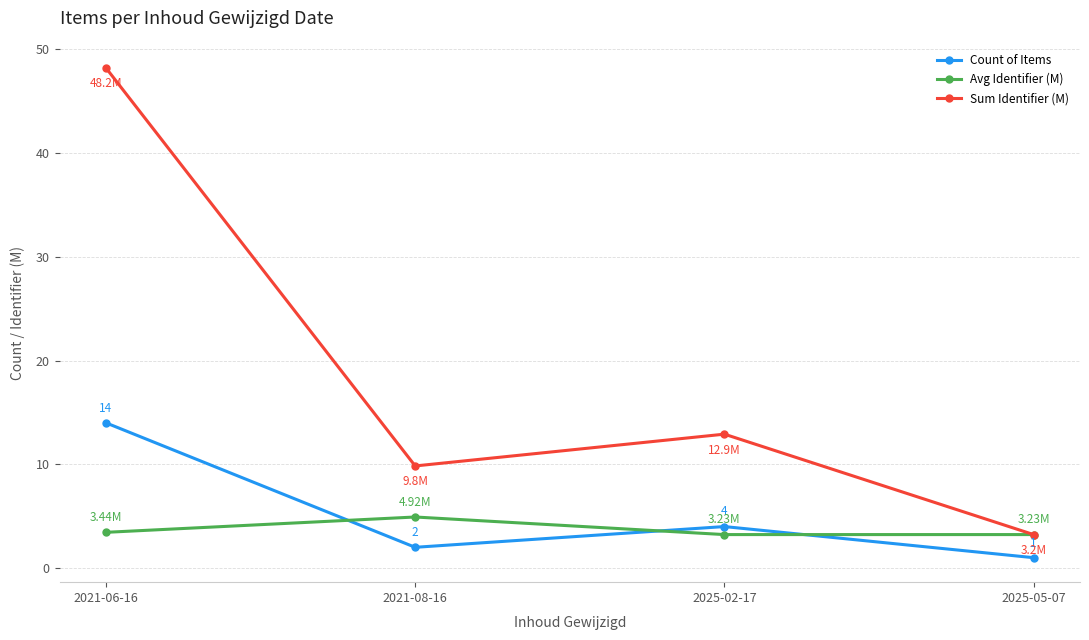

What is the value of the Avg Identifier (M) point at the 1st from the left?

3.4